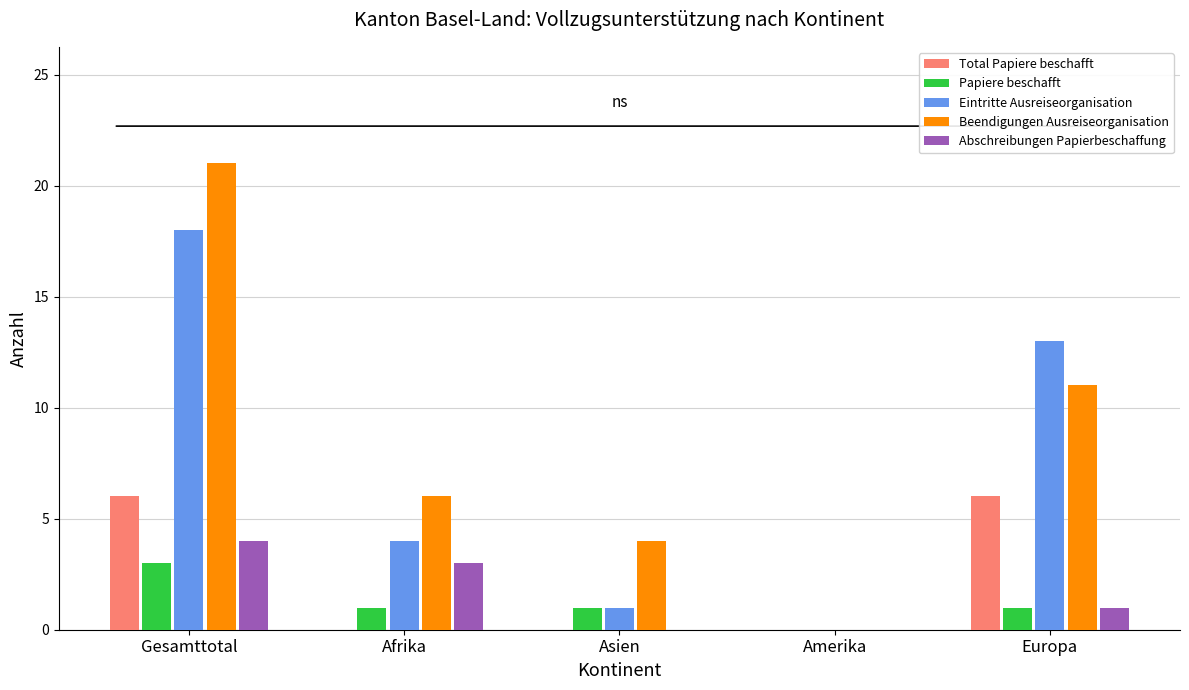

Which series changed the most between Afrika and Europa?

Eintritte Ausreiseorganisation